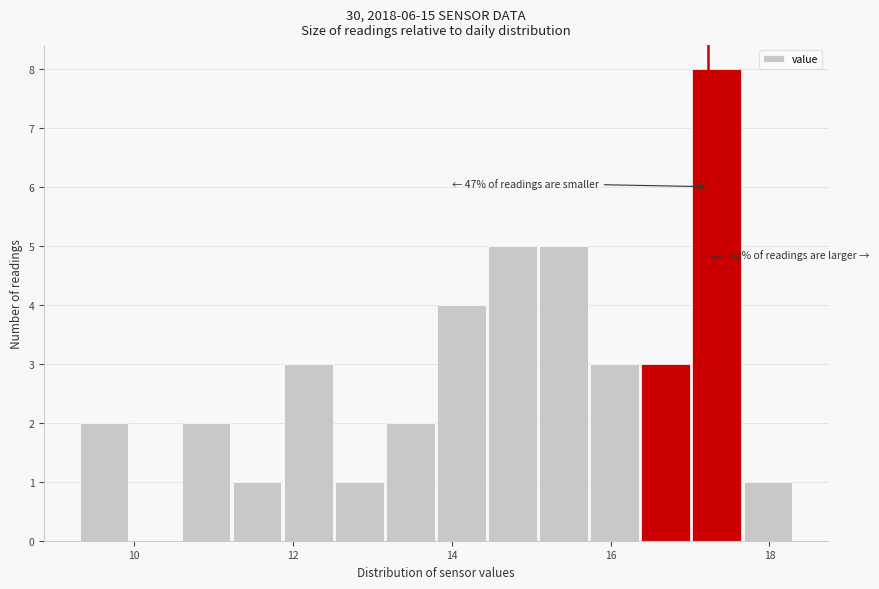

Around what value on the x-axis is the tallest bar? Give the approximate position of its centre, as read against the axis.

17.4